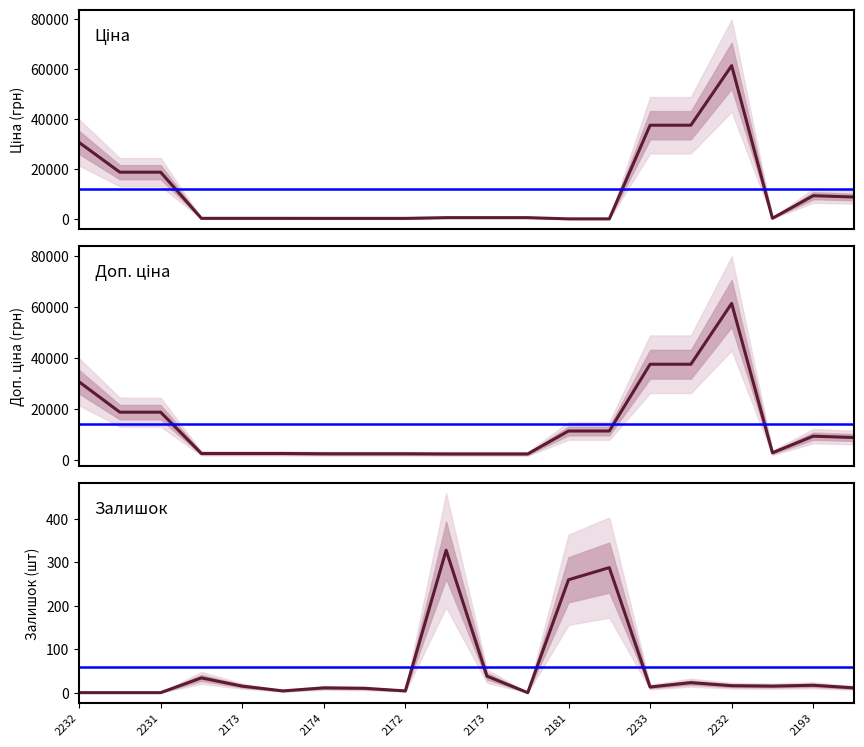

Rank the series at 2173 from highest to lowest value.

Доп. ціна, Ціна, Залишок